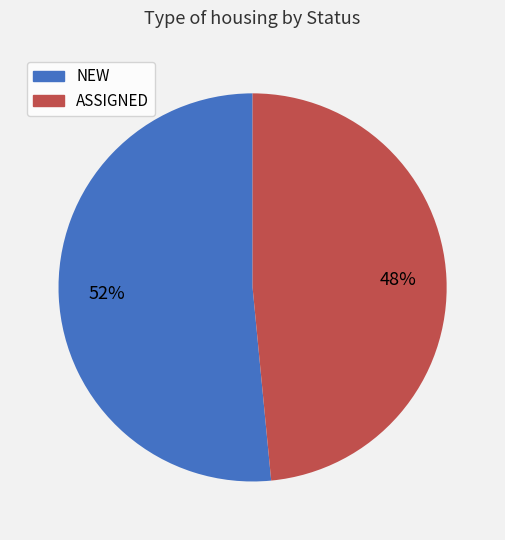

How many slices are in this pie chart?

2